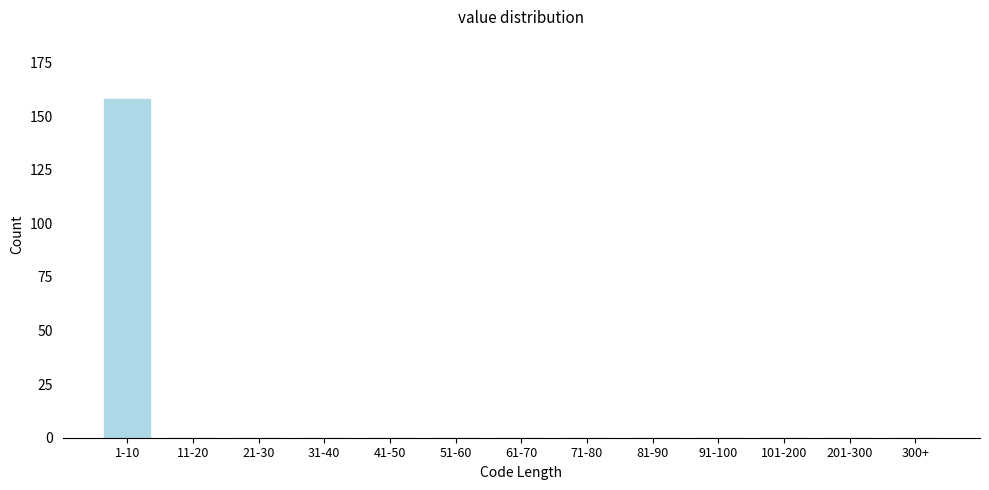

Reading left to right, extract all data points from this chart.

1-10=158	11-20=0	21-30=0	31-40=0	41-50=0	51-60=0	61-70=0	71-80=0	81-90=0	91-100=0	101-200=0	201-300=0	300+=0